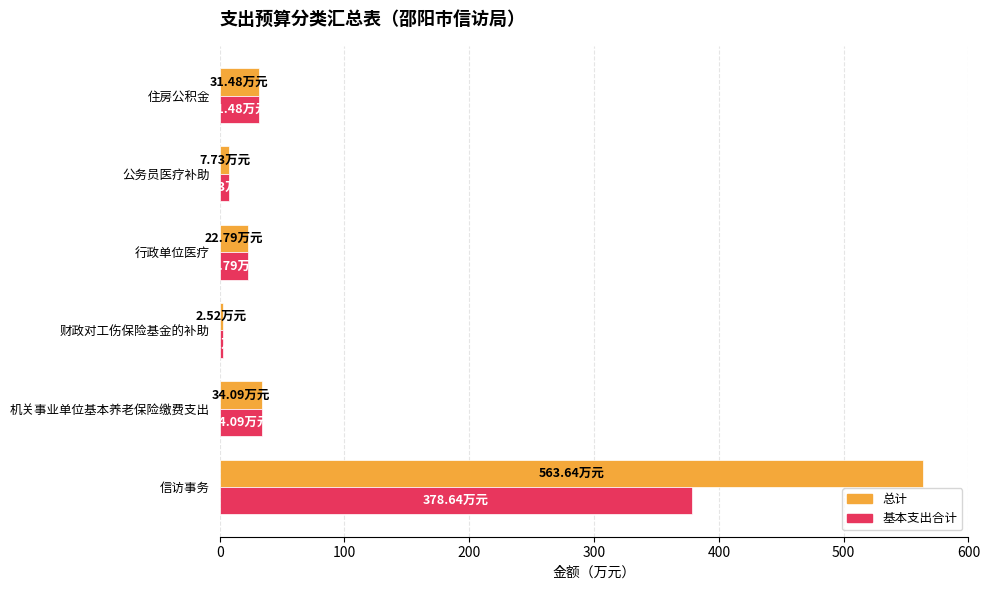

Which series has the widest spread of values?

总计